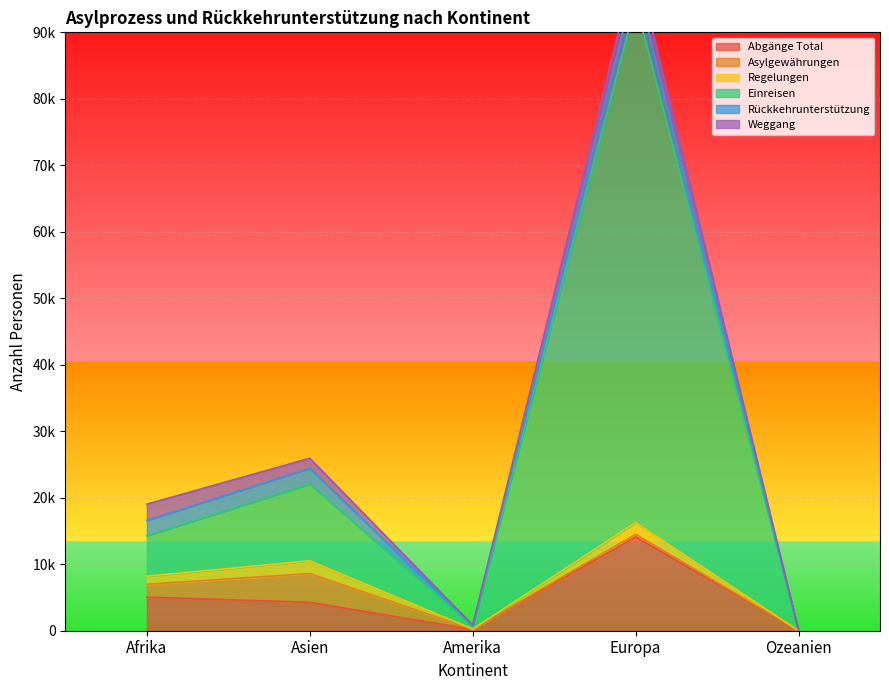

True or false: Rückkehrunterstützung and Einreisen cross at least once.

False